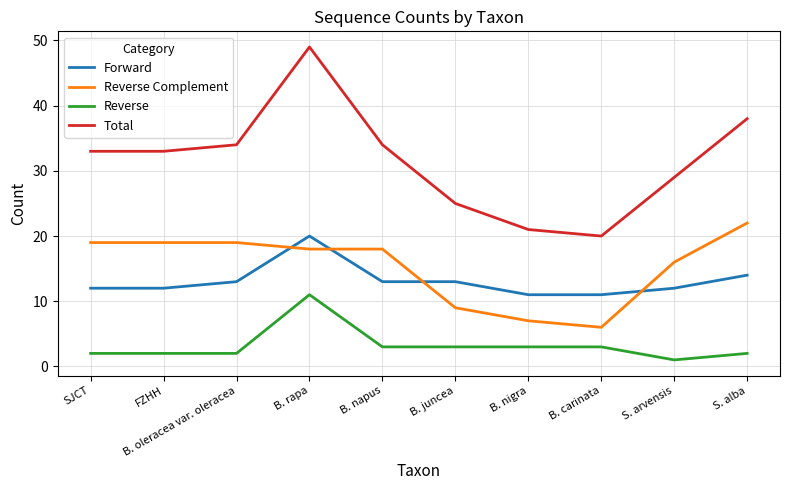

What is the difference between the highest and lowest values at FZHH?

31